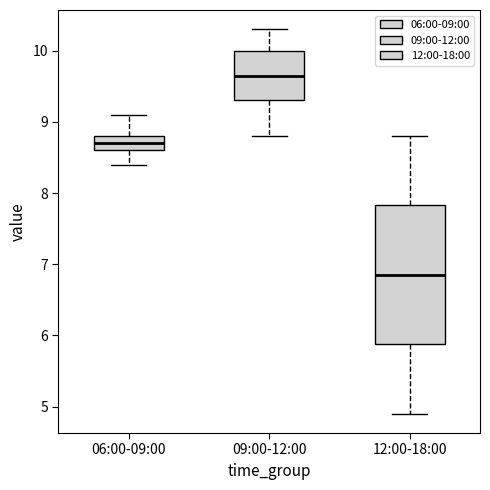

Which box is the tallest, from its lower edge to its upper edge?

12:00-18:00